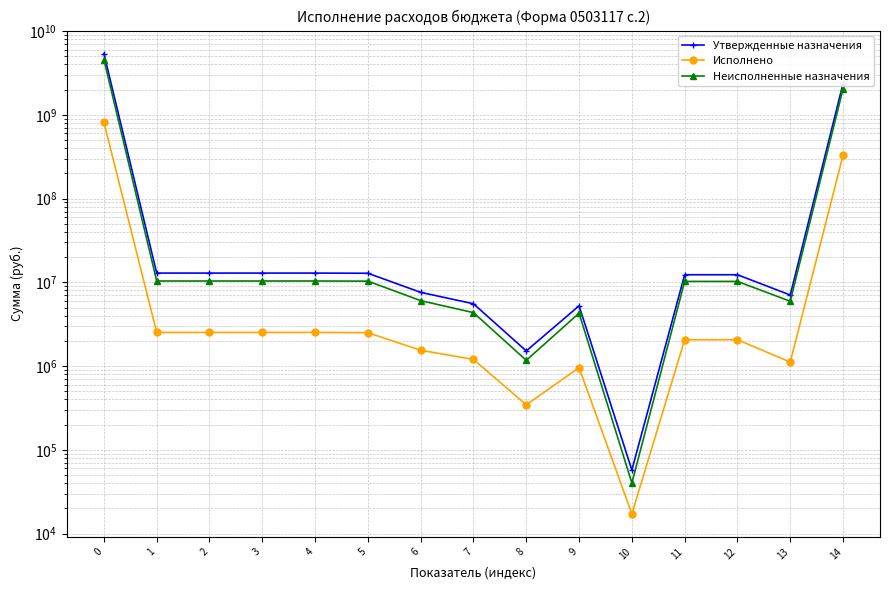

What is the difference between the Исполнено values at 7 and 14?

327728125.2